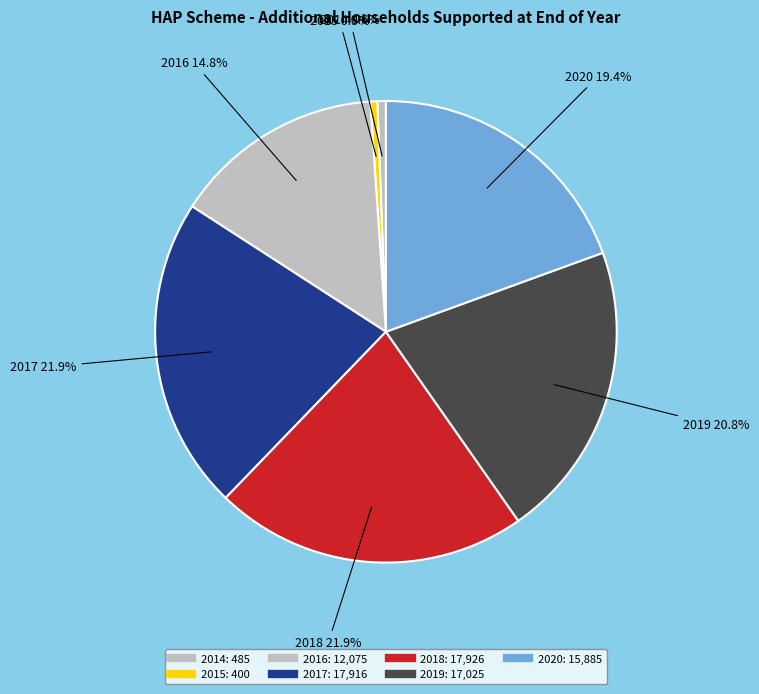

What portion of the pie excludes 2018?

78.1%